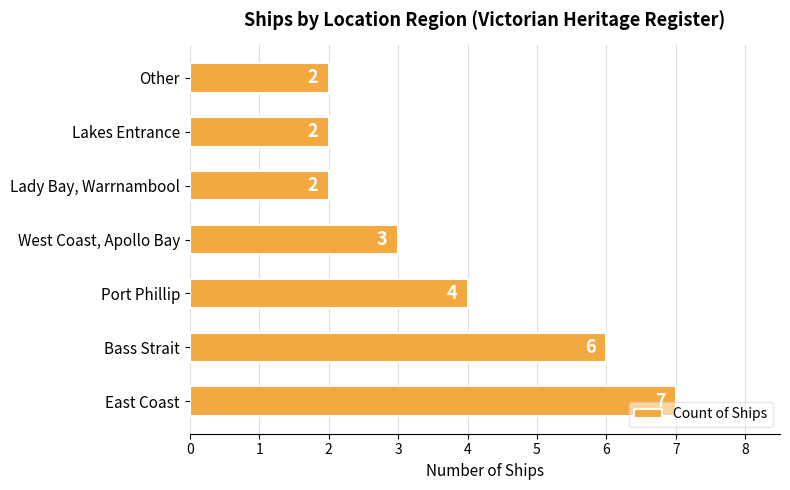

What is the approximate value at West Coast, Apollo Bay?

3